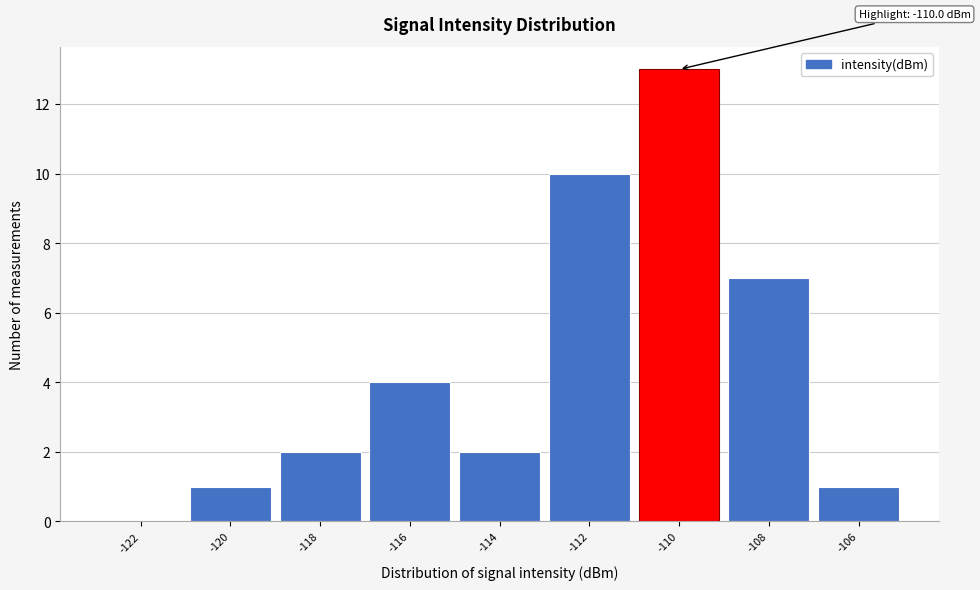

Reading left to right, list all the values displayed in this chart.

-122=0	-120=1	-118=2	-116=4	-114=2	-112=10	-110=13	-108=7	-106=1